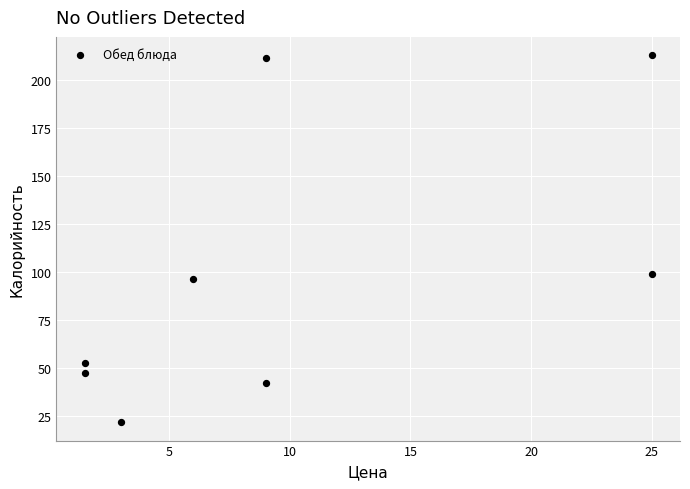

What is the range of Y values (max minus min)?

191.2